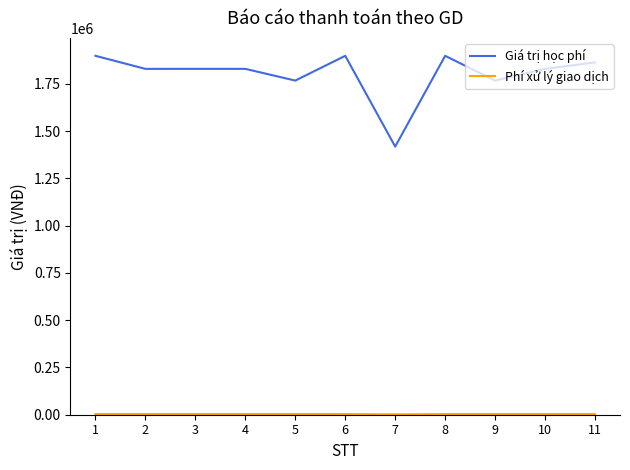

What is the highest value of the Giá trị học phí series?

1898000